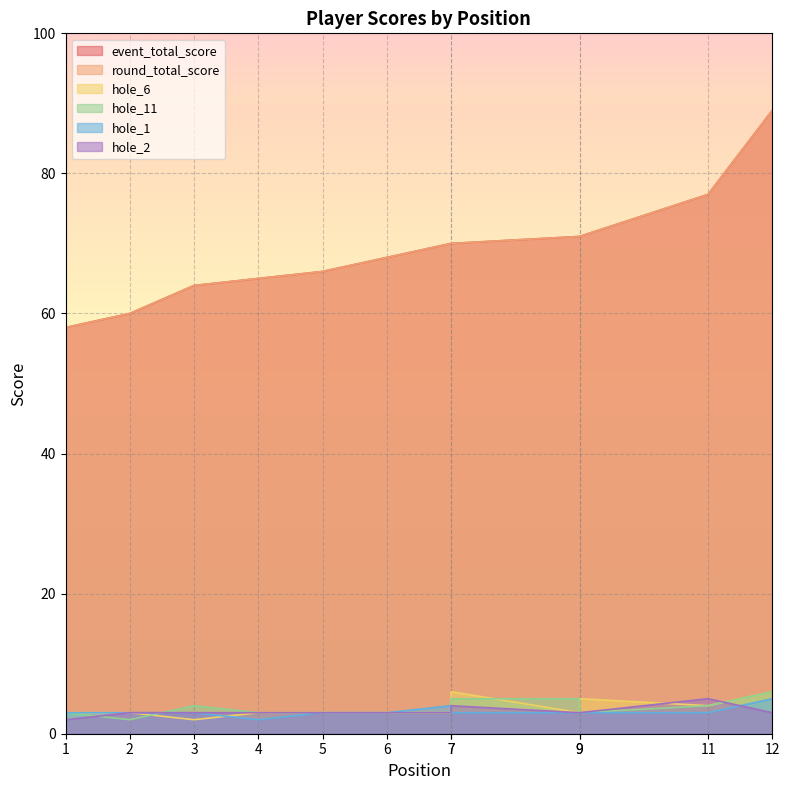

True or false: event_total_score and hole_1 intersect in this chart.

False